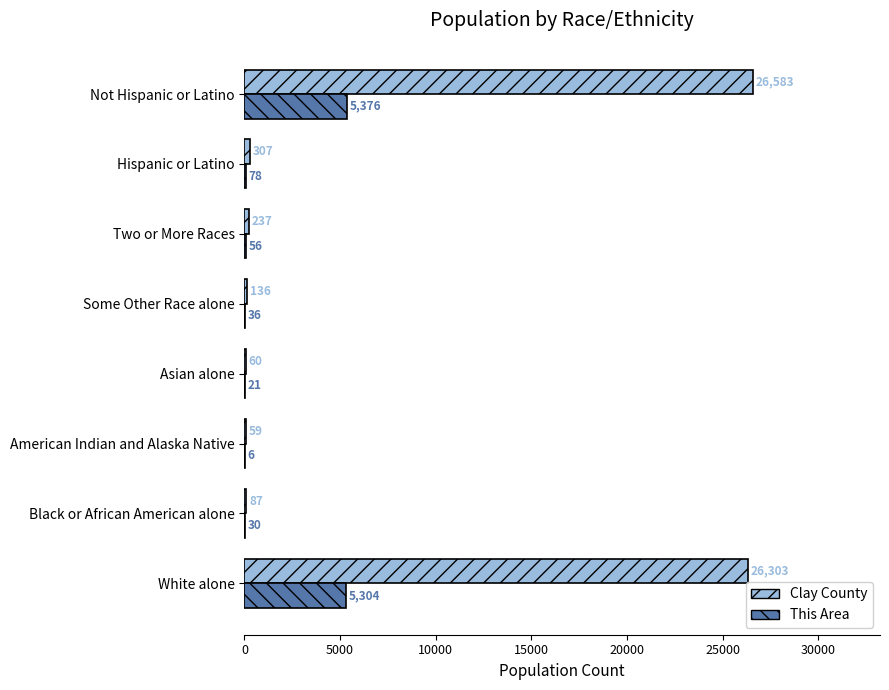

Which series has the largest total across all categories?

Clay County